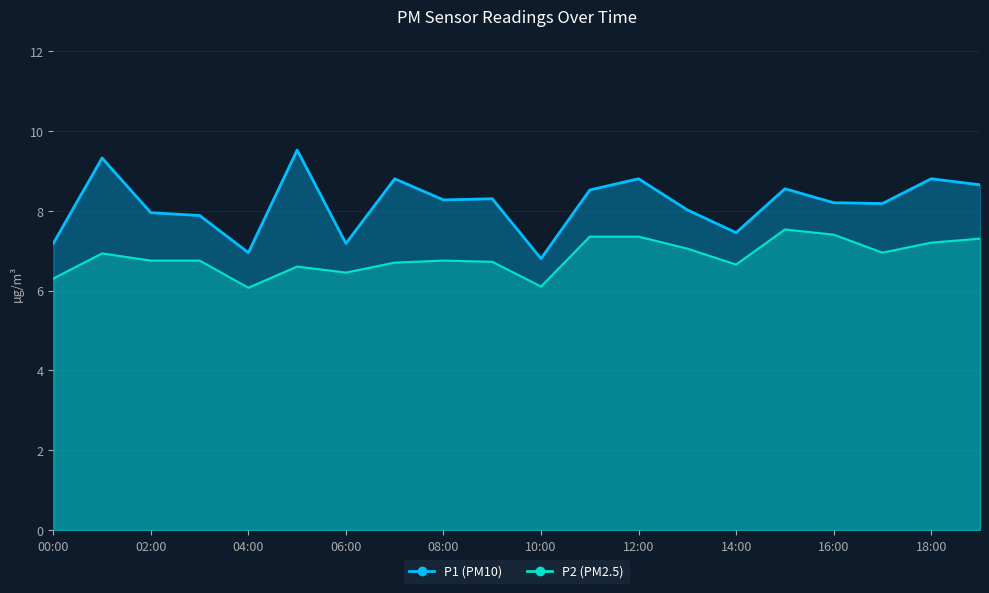

What is the difference between the maximum and minimum values in the P1 series?

2.7